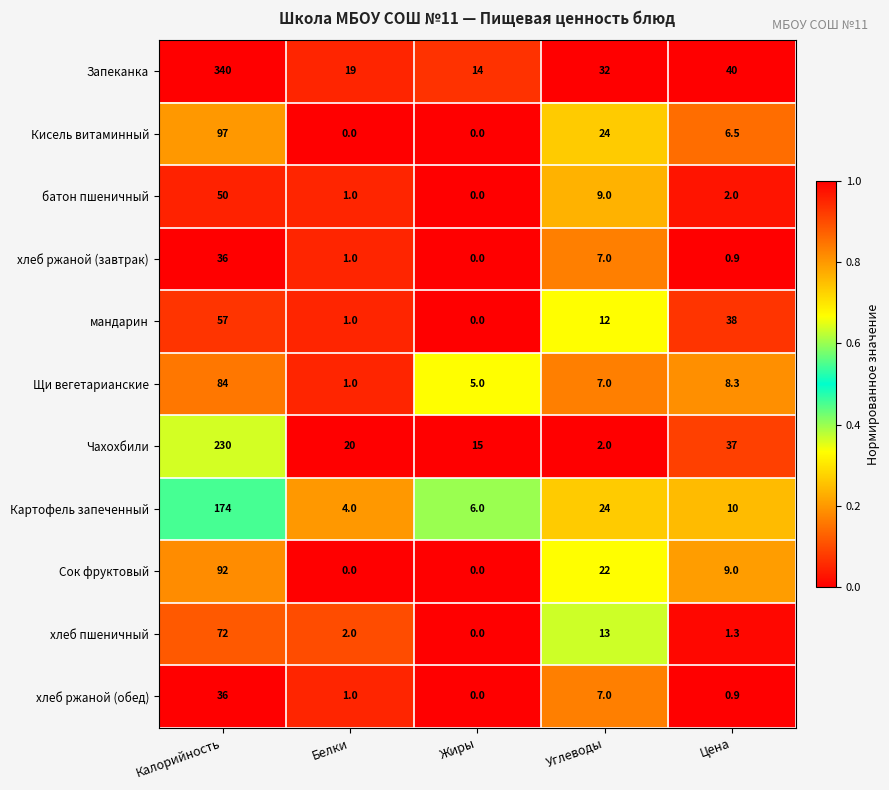

How many positive values does the Сок фруктовый series have?

3